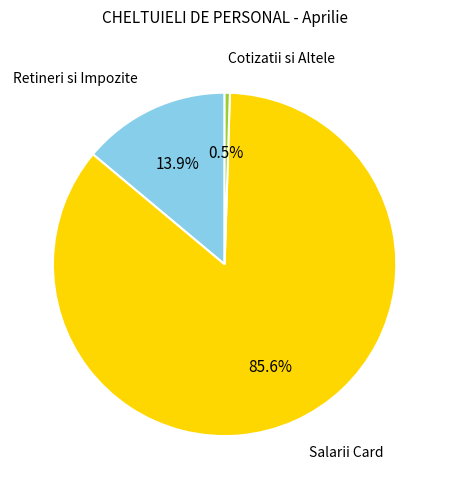

Does any single category account for the majority?

Yes